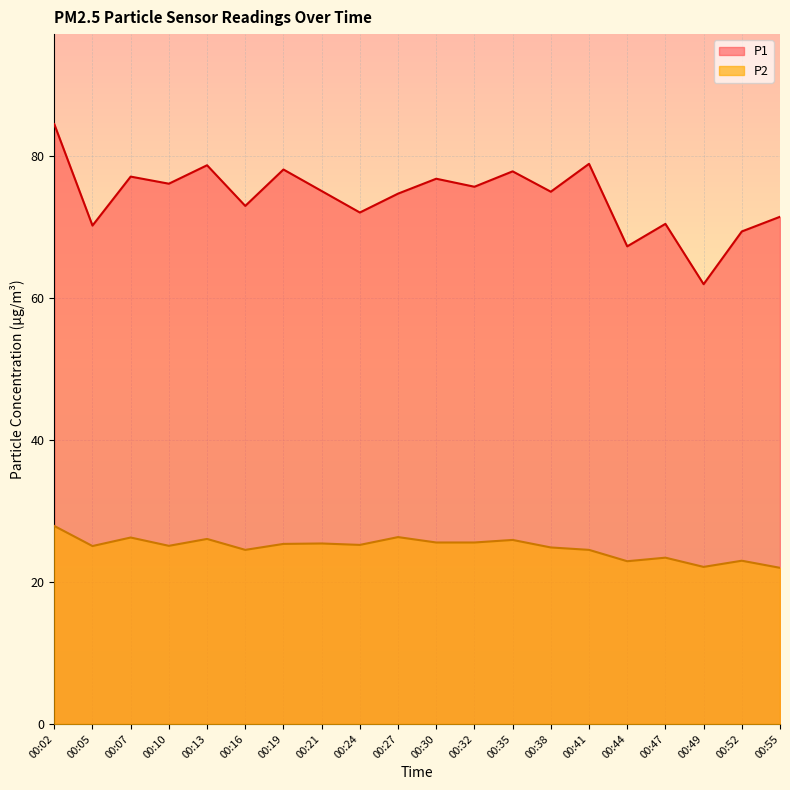

What is the sum of all P1 values?

1484.7